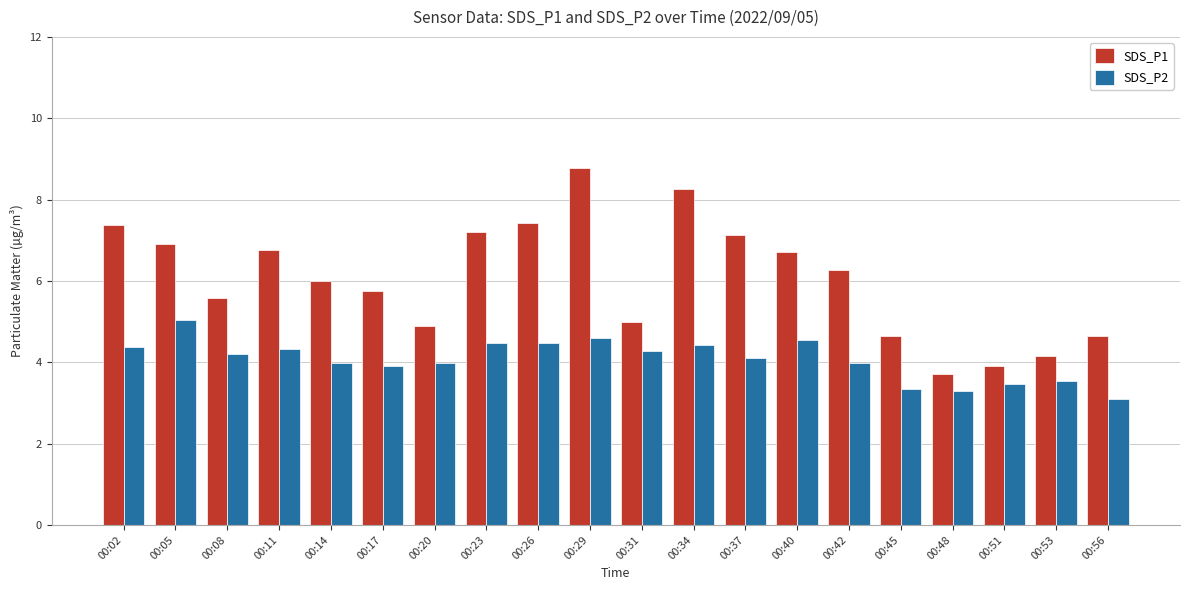

The SDS_P1 series shows 3.7 at 00:48. True or false?

True